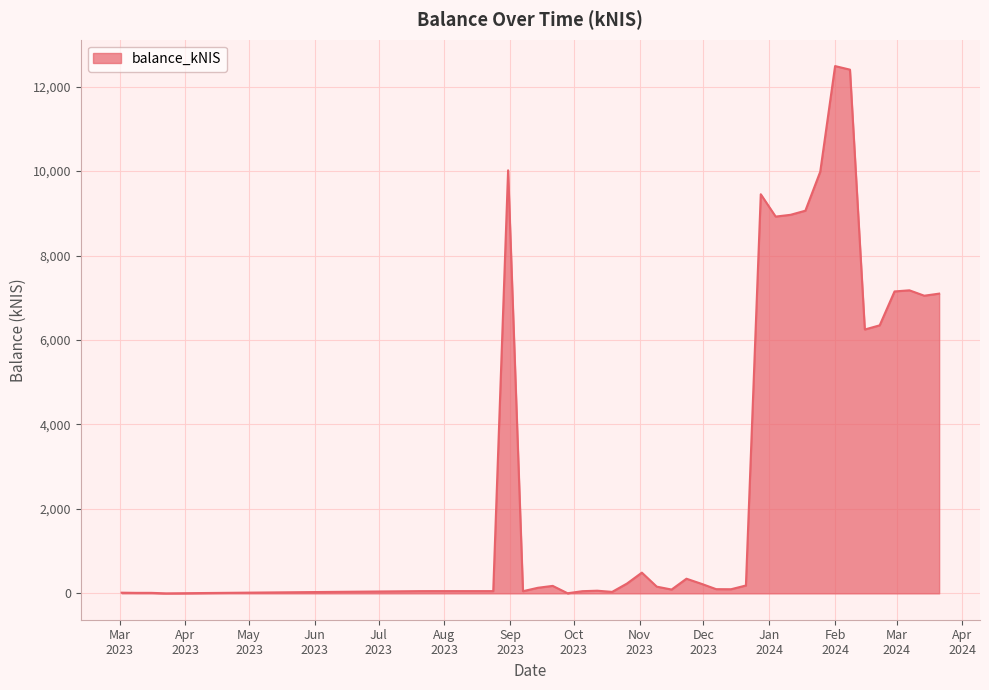

What is the maximum value shown in the chart?

12488.0